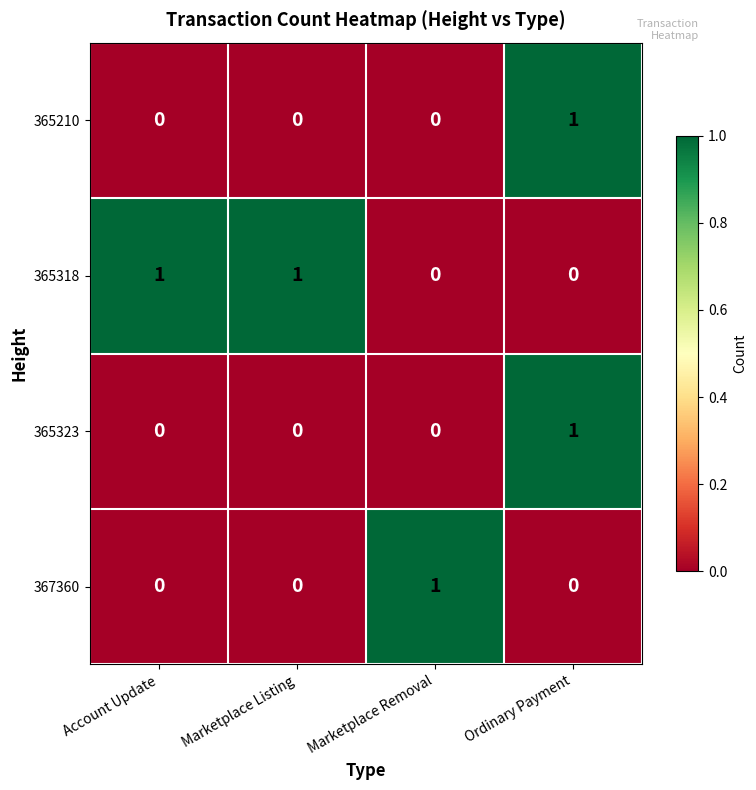

At which category is the sum across all series the highest?

Ordinary Payment